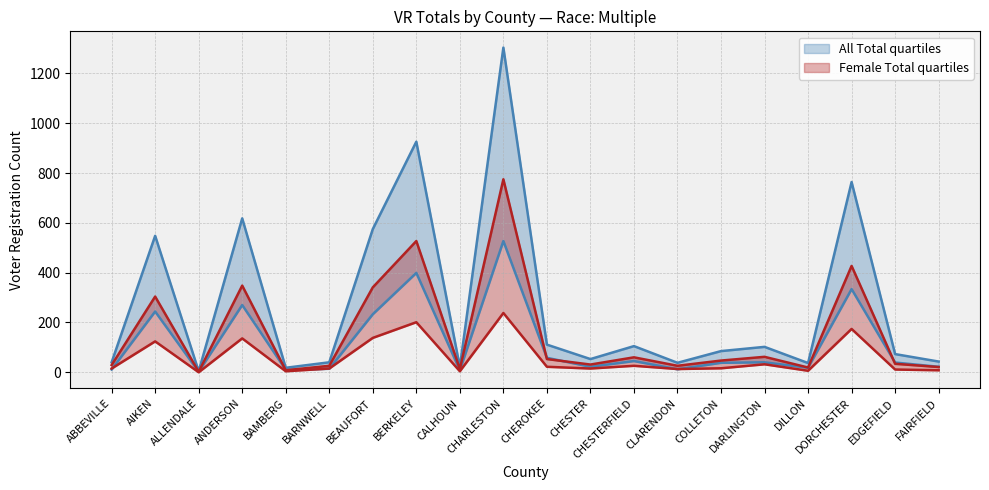

Which category has the highest value in the Female 18-24 series?

CHARLESTON